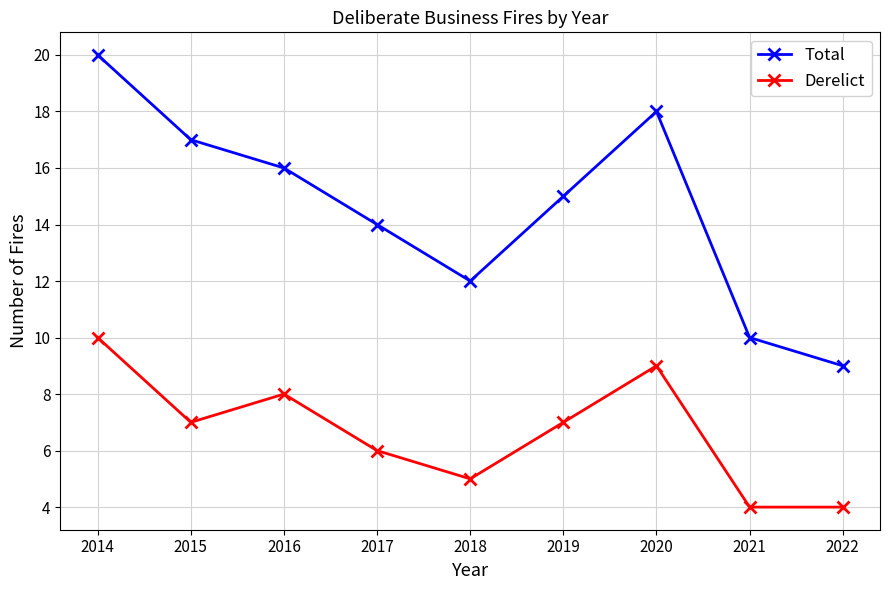

Which series changed the most between 2018 and 2022?

Total